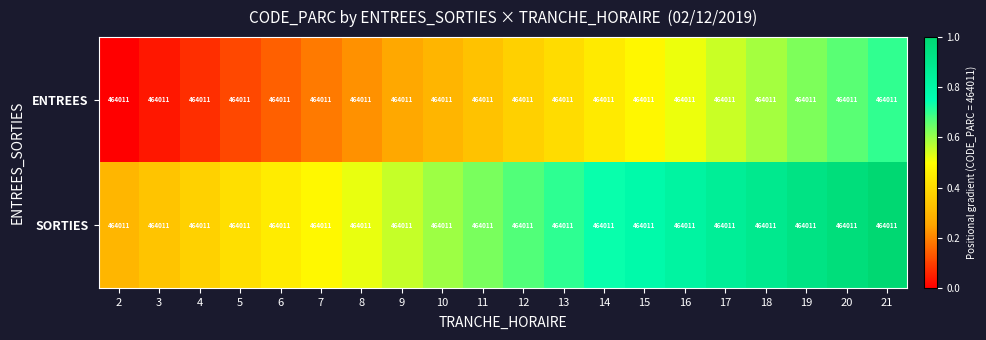

List the series in order of their peak value, lowest first.

ENTREES, SORTIES